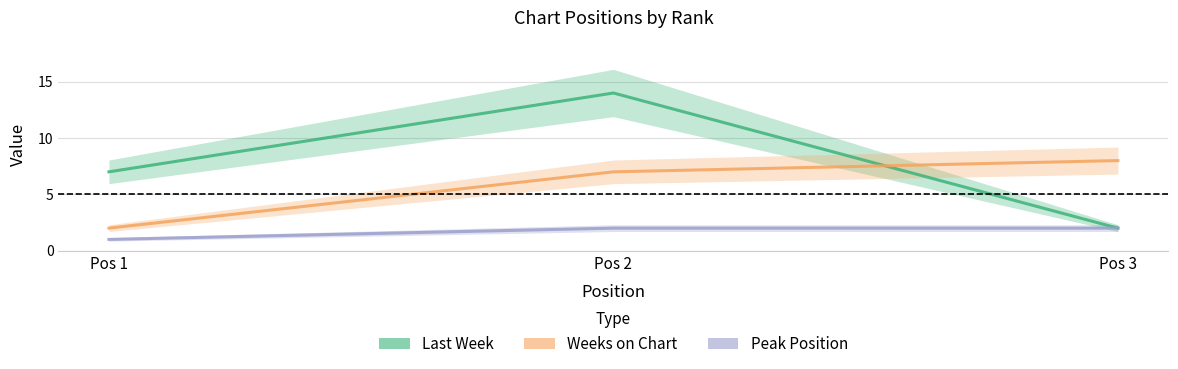

What is the value of the Peak Position point at the 1st from the left?

1